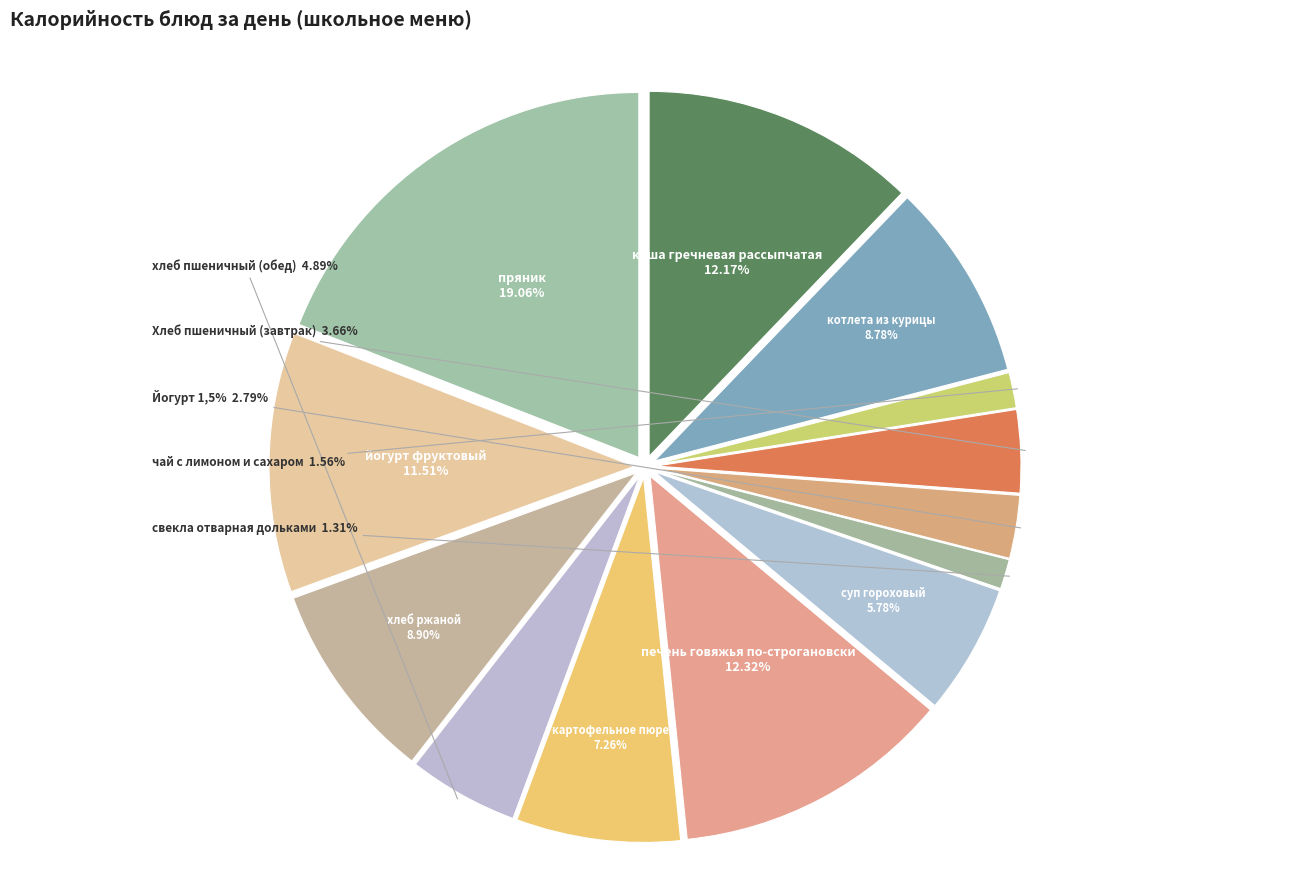

Is the sum of хлеб пшеничный (обед) and Хлеб пшеничный (завтрак) greater than half?

No